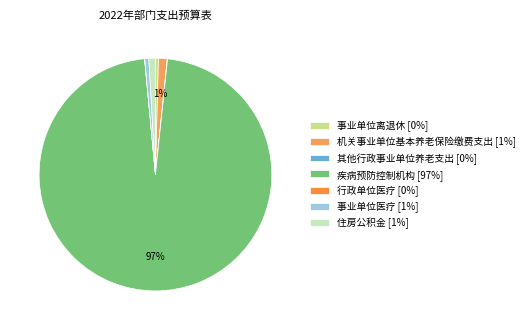

Rank the categories by value from lowest to highest.

行政单位医疗, 其他行政事业单位养老支出, 事业单位离退休, 事业单位医疗, 住房公积金, 机关事业单位基本养老保险缴费支出, 疾病预防控制机构